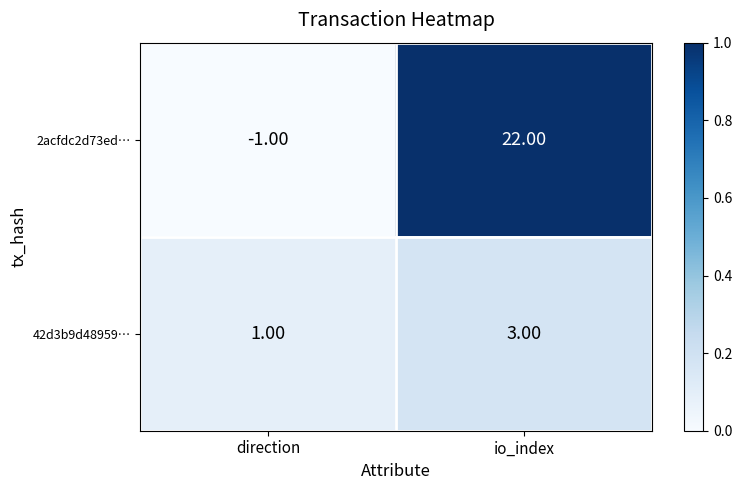

How many categories are shown in the chart?

2